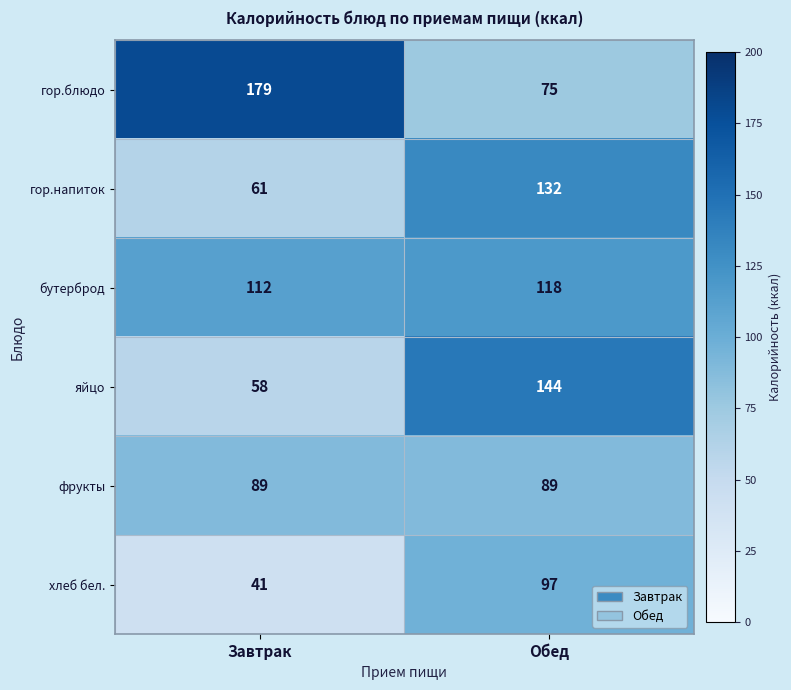

What is the sum of the гор.блюдо values at Завтрак and Обед?

254